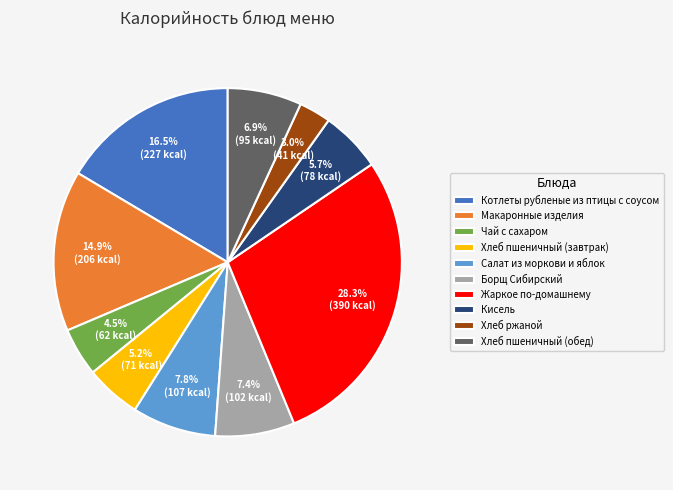

Is the sum of Салат из моркови и яблок and Жаркое по-домашнему greater than half?

No